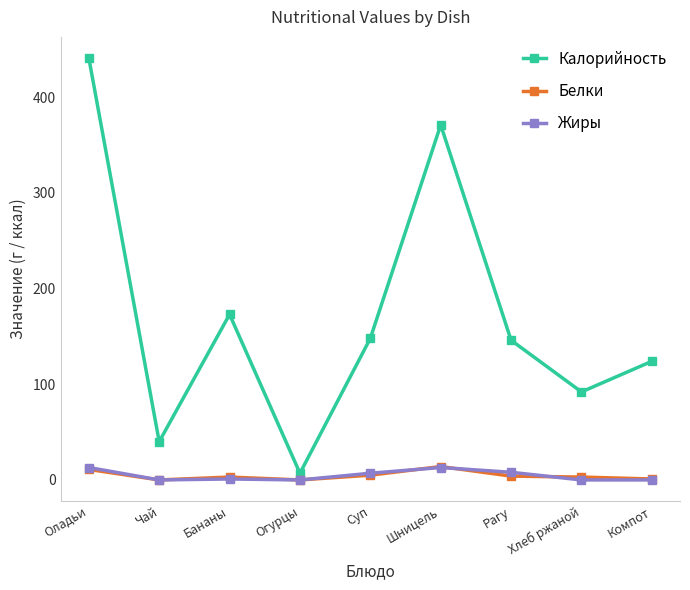

True or false: Жиры has a value of 13 at Оладьи.

True